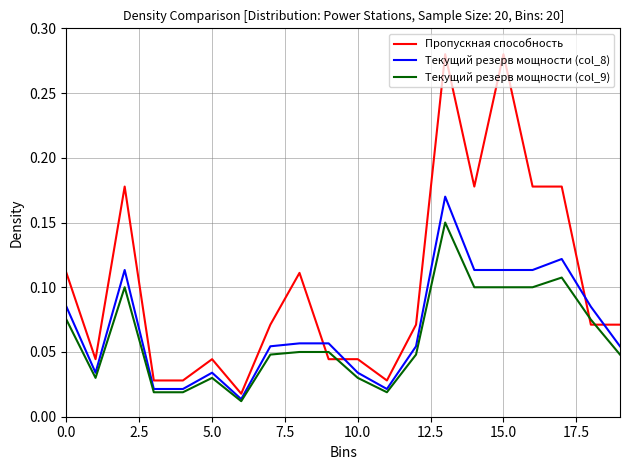

How many intersections are there between Текущий резерв мощности (col_8) and Пропускная способность?

4